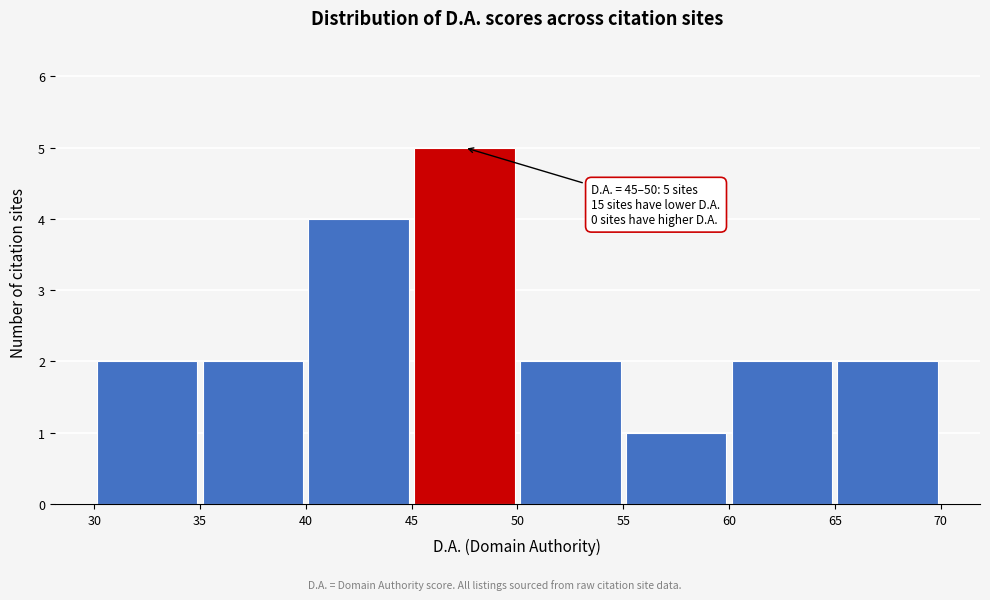

Over which range of the x-axis is the bar tallest?

45 to 50